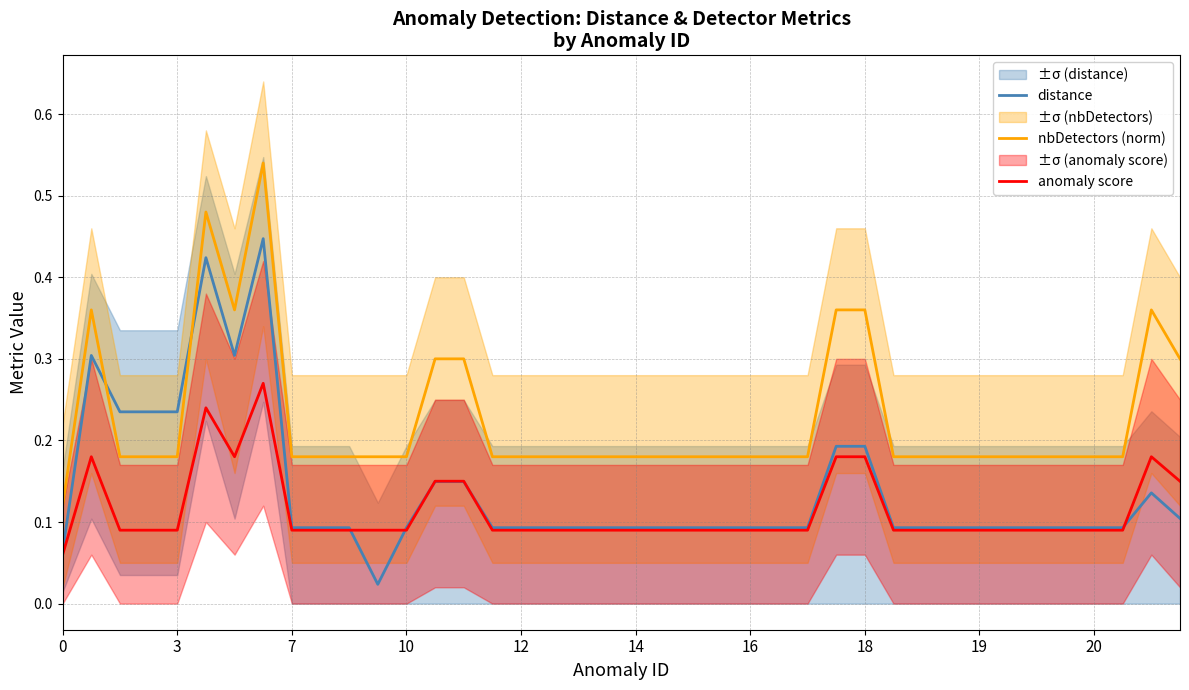

Which series ends up on top after the final intersection of distance and anomaly score?

anomaly score